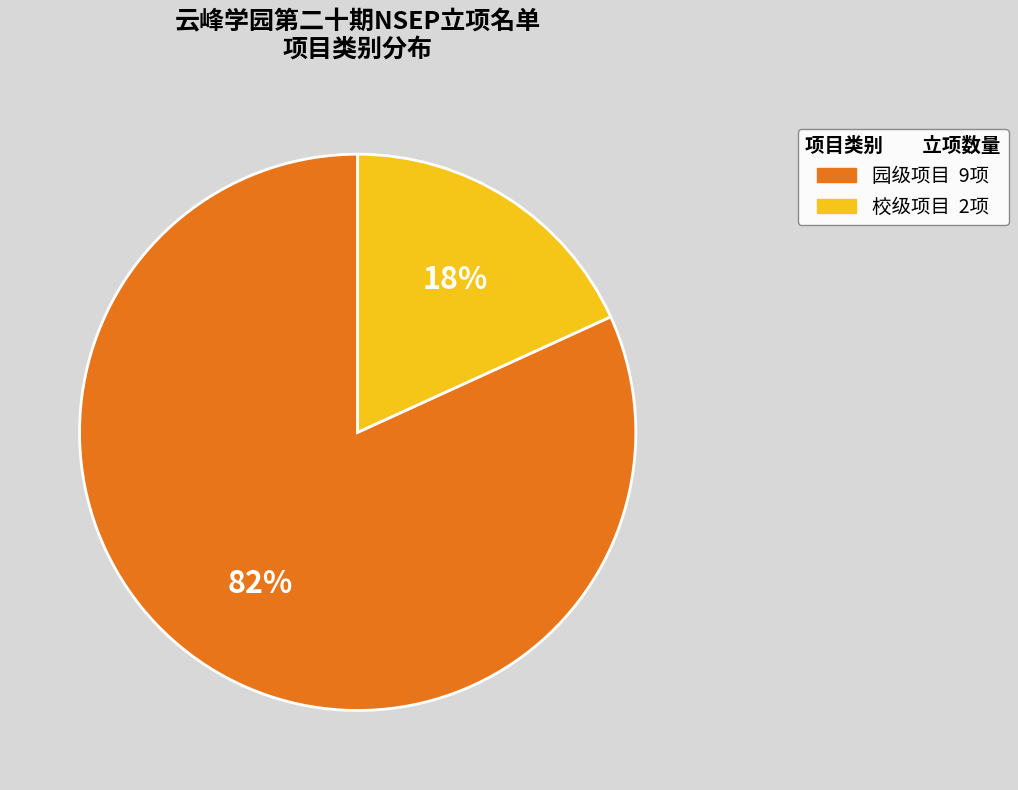

Which slice is the smallest?

校级项目